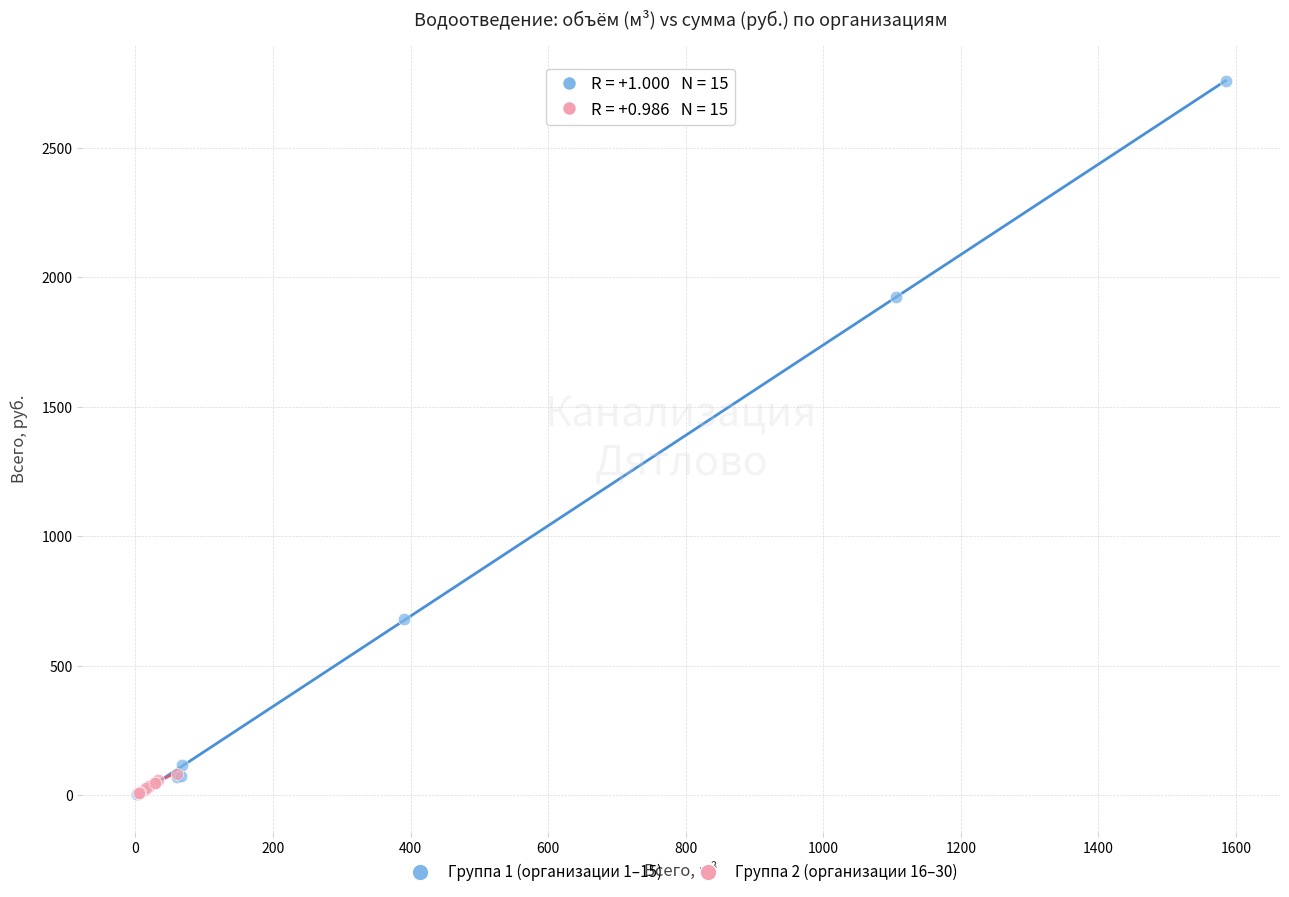

Which series has the largest Y range (max minus min)?

Группа 1 (организации 1–15)